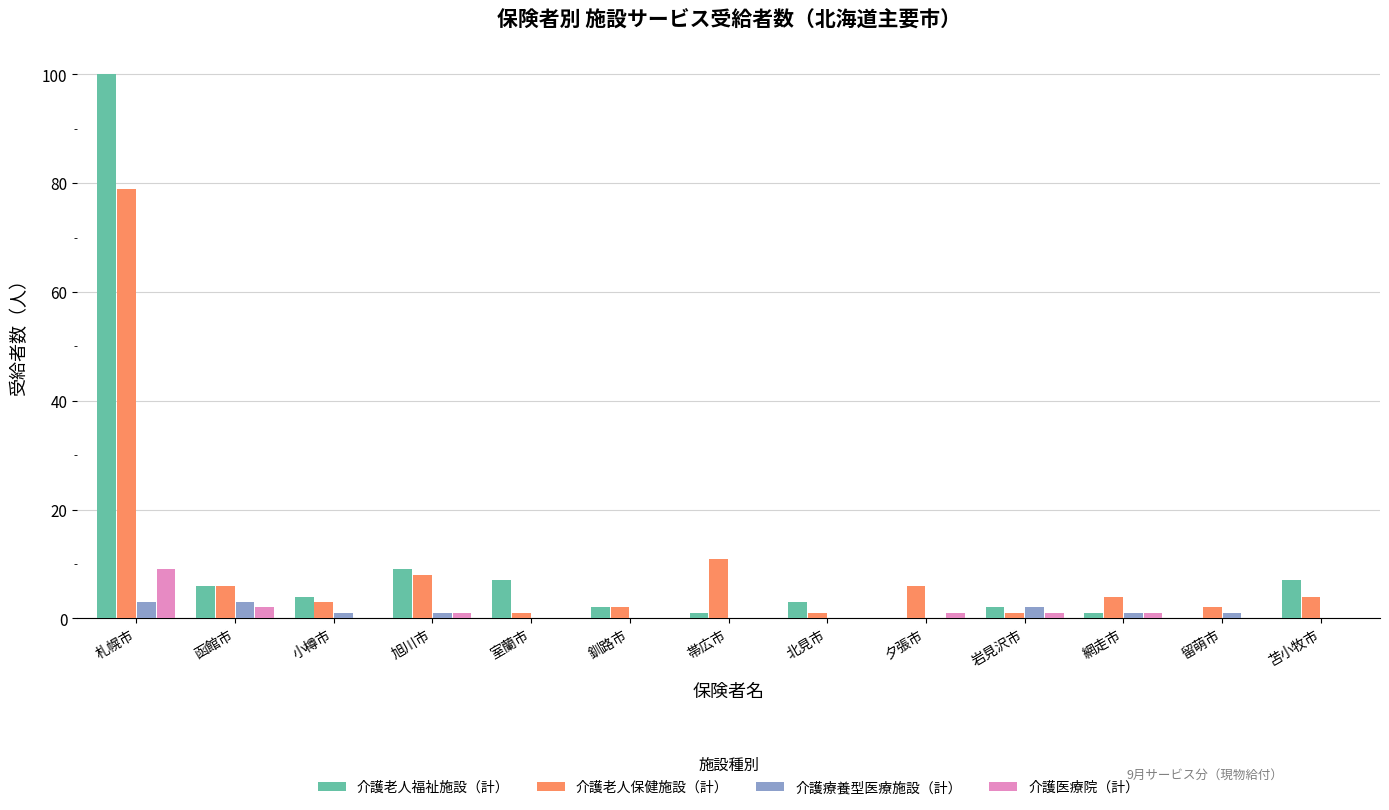

What is the maximum value for 介護老人福祉施設（計）?

100